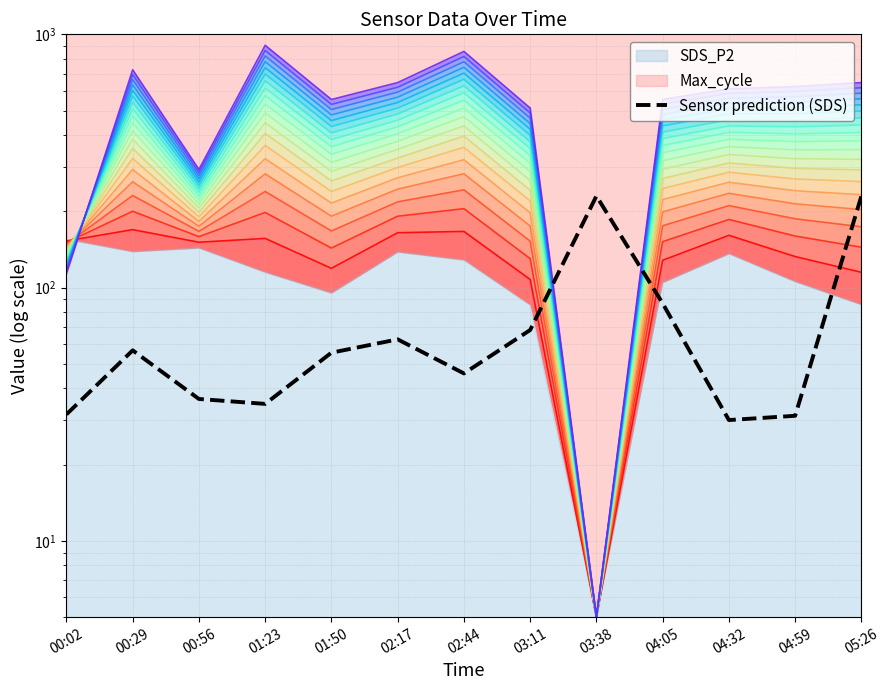

What is the maximum value shown in the chart?

905.0